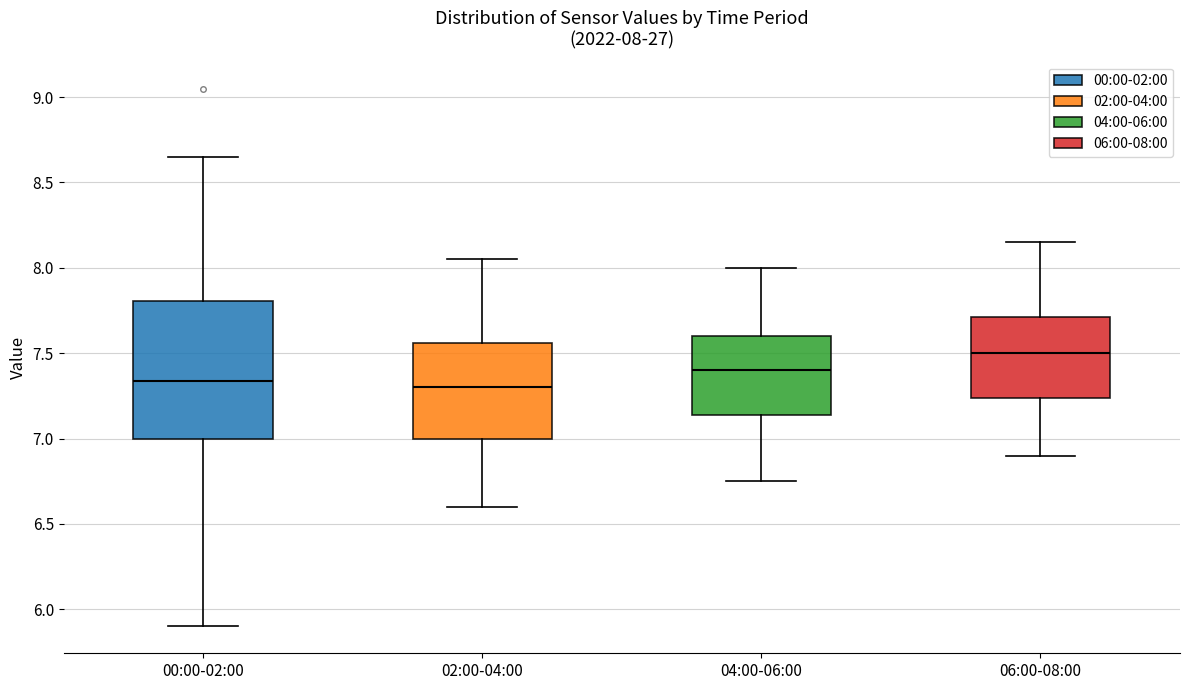

Which box is the tallest, from its lower edge to its upper edge?

00:00-02:00